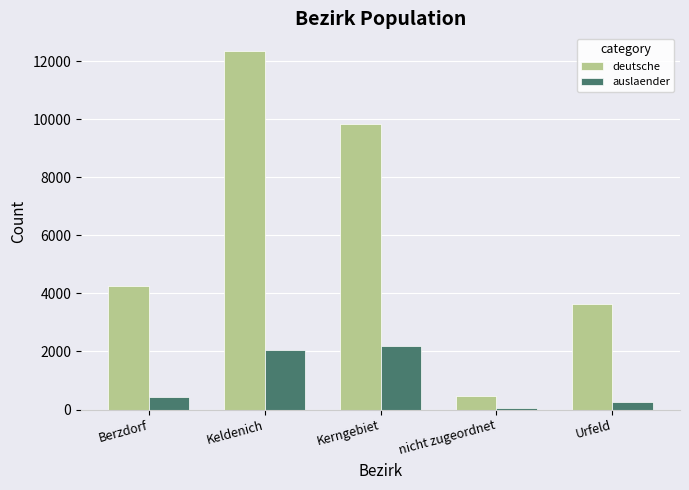

How many groups of bars are there?

5